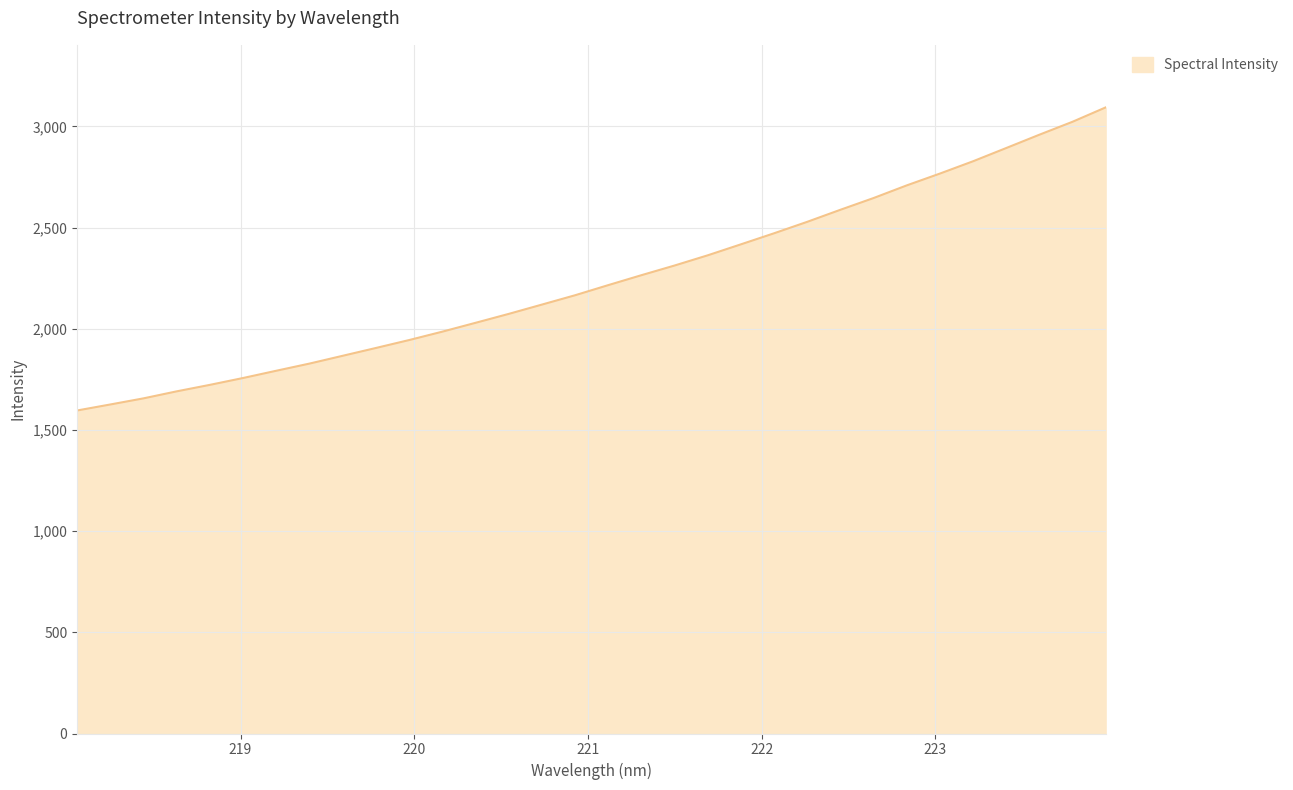

What is the greatest value displayed?

3094.2